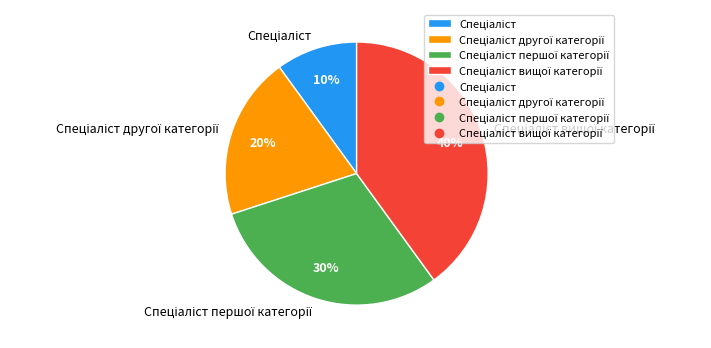

Is there a majority slice in this chart?

No